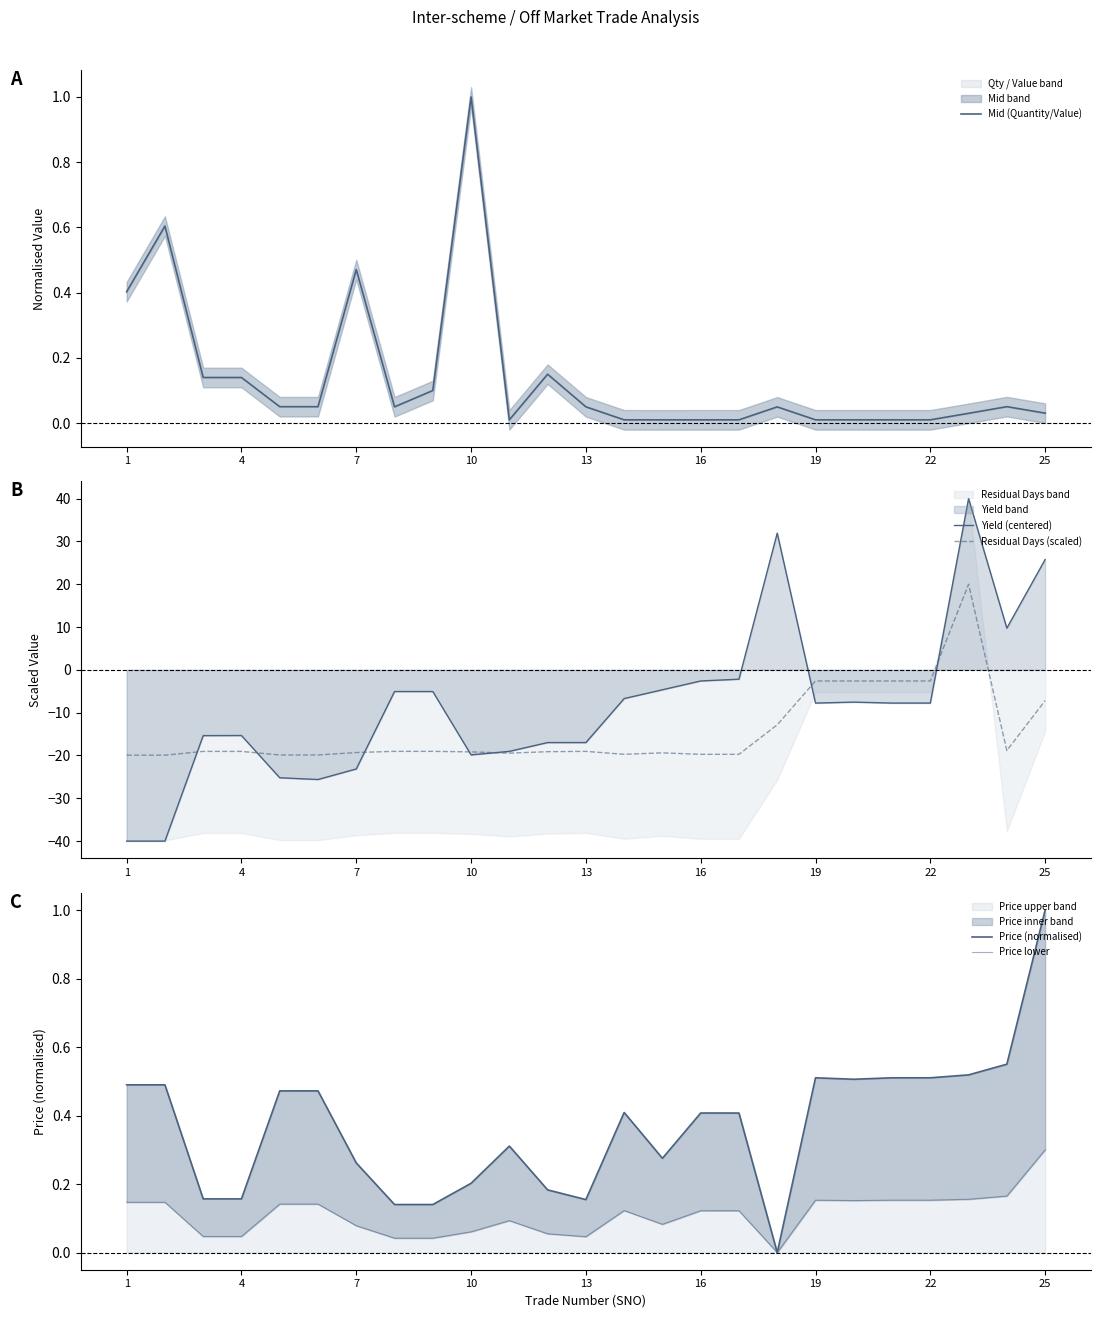

True or false: Price upper band has a value of 0.1 at 16.

False